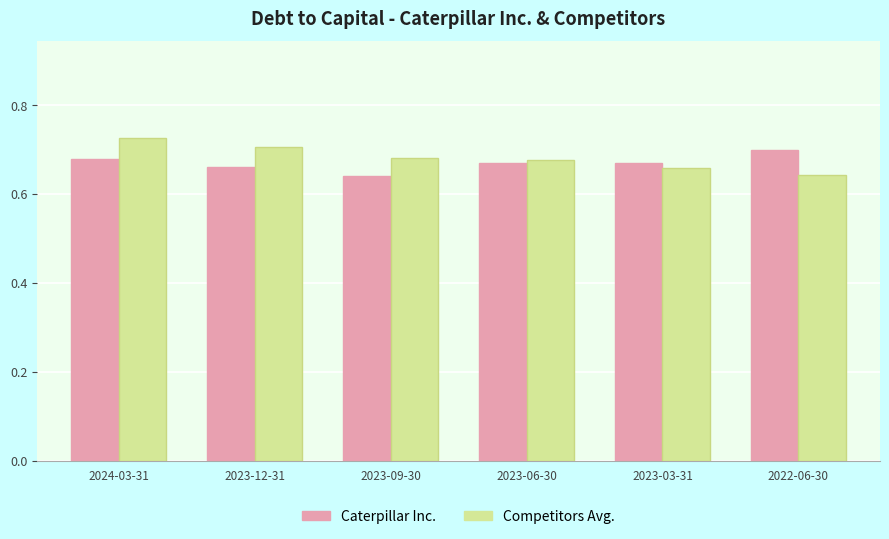

How many Caterpillar Inc. values are between 0 and 1?

6